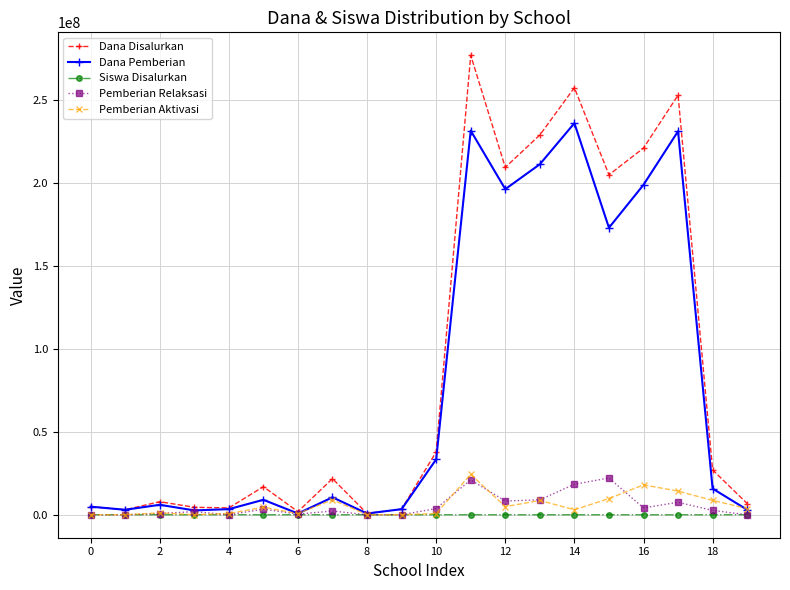

Does the chart display data point markers on the line(s)?

Yes